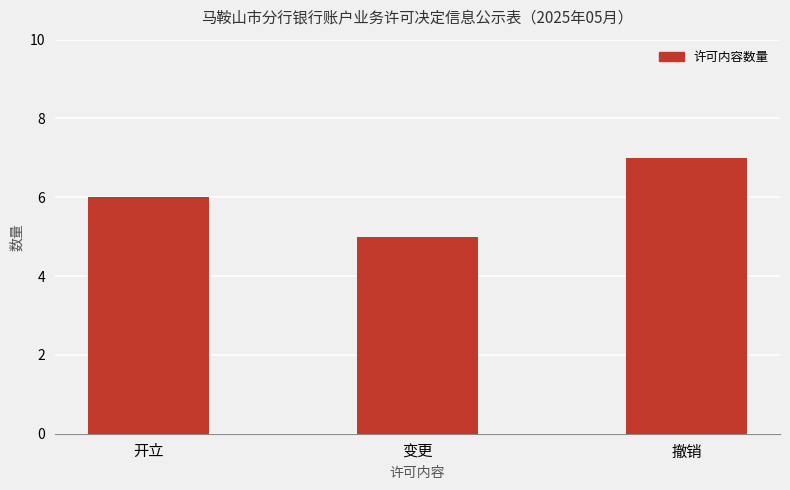

Rank the categories by value from highest to lowest.

撤销, 开立, 变更